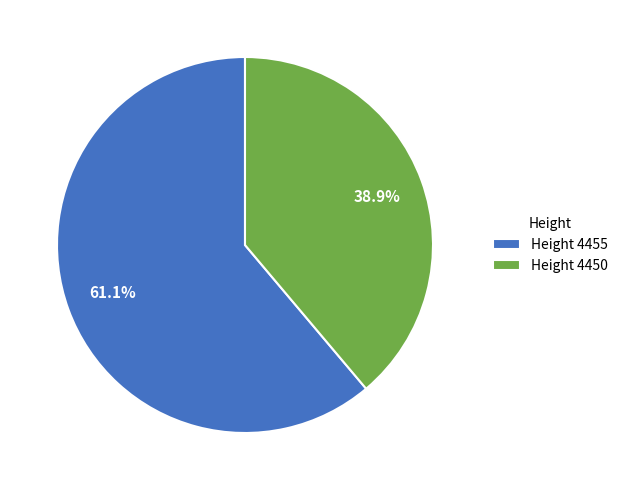

To the nearest percent, what is the average slice percentage?

50%